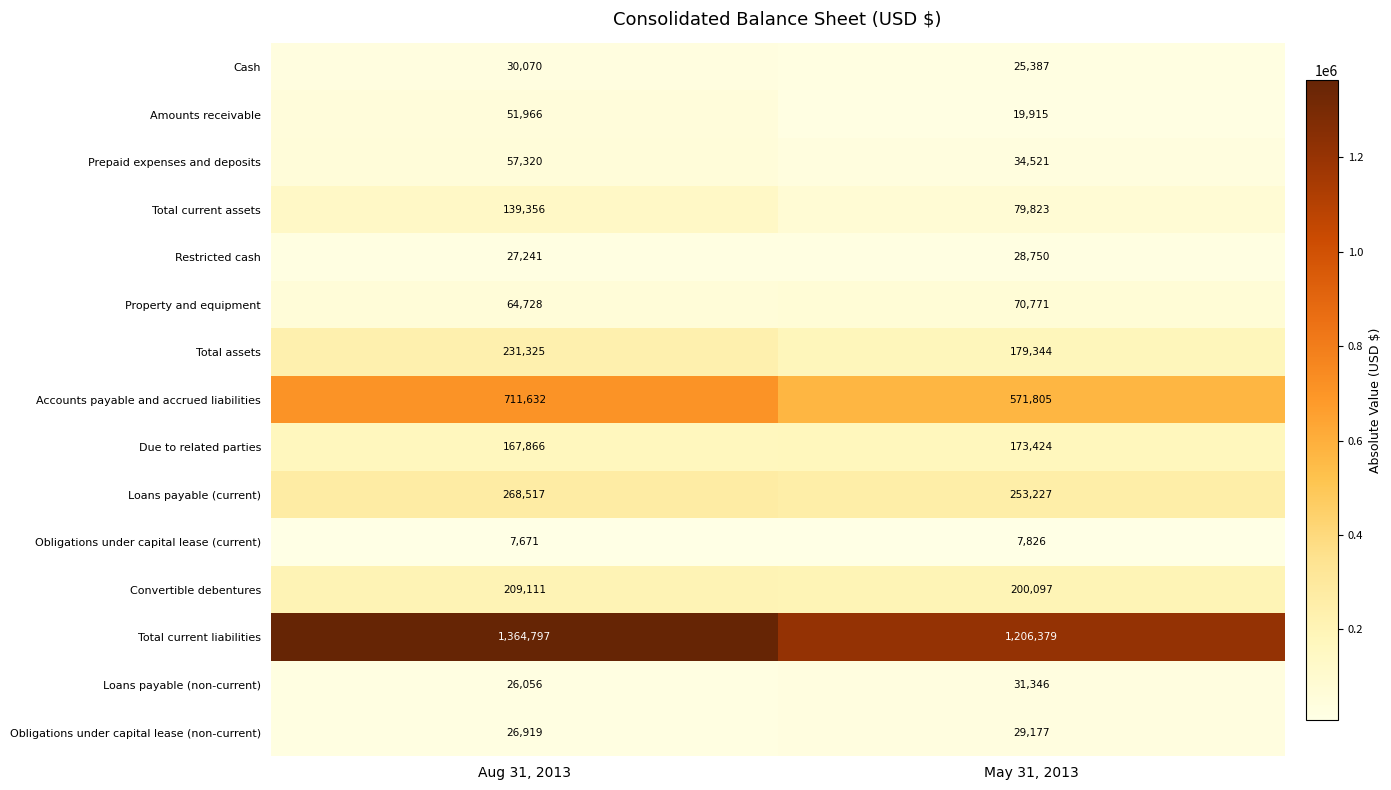

Between Aug 31, 2013 and May 31, 2013, which series saw the biggest shift?

Total current liabilities